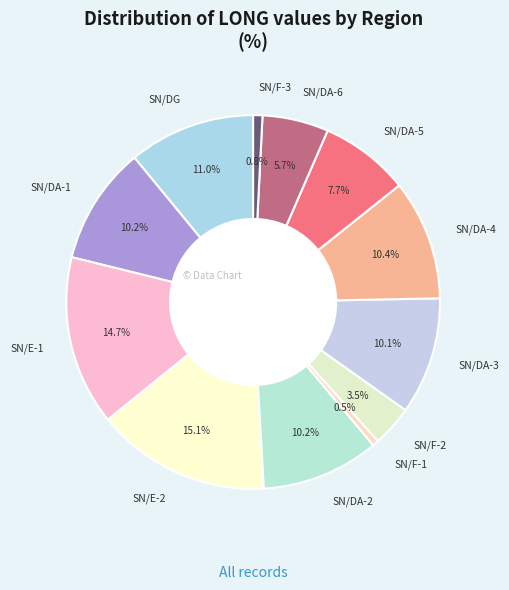

Approximately how many times larger is the value at SN/DG compared to SN/DA-3?

1.1